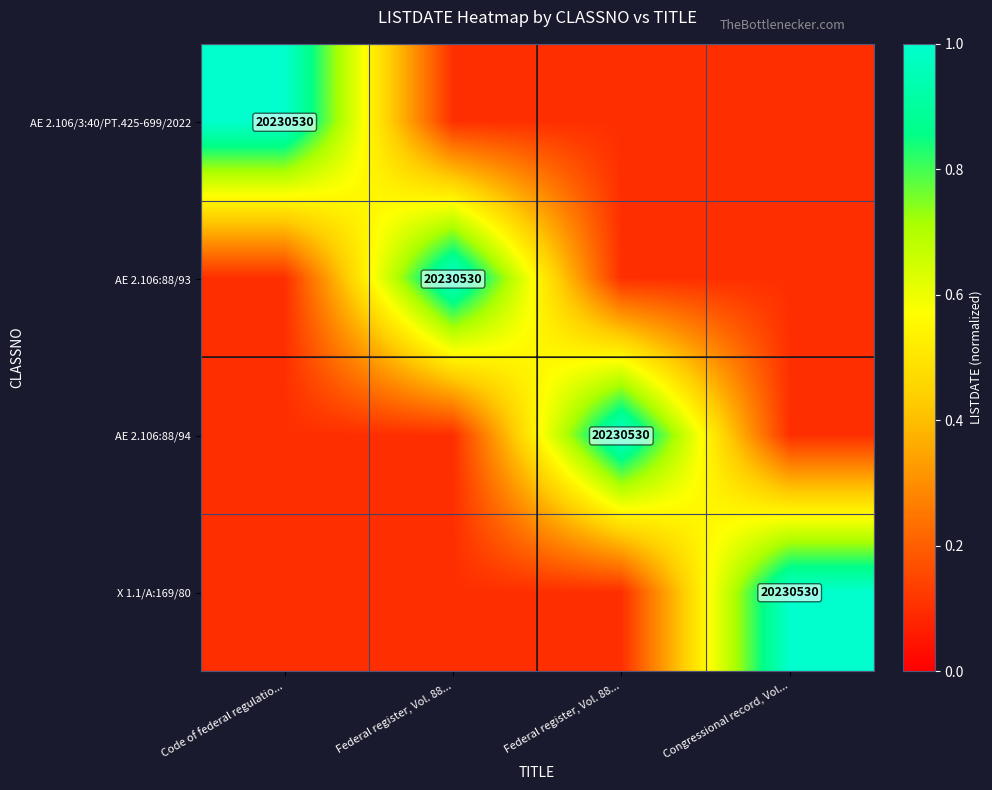

Where is AE 2.106/3:40/PT.425-699/2022 nearest to the value 0?

Federal register, Vol. 88...